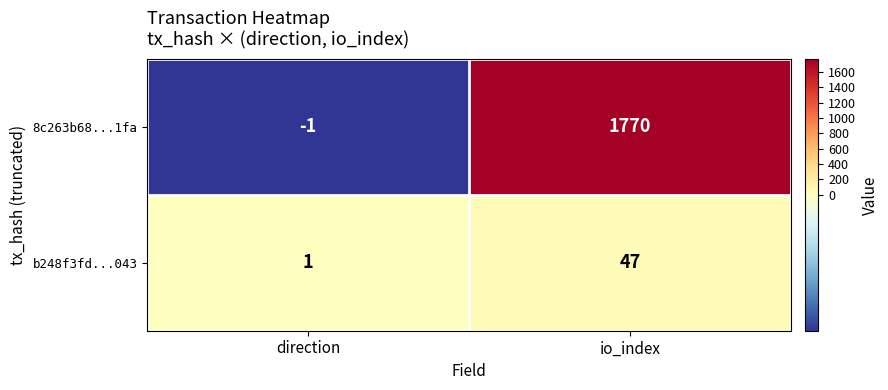

Reading left to right, what are all the values shown in this chart?

8c263b68...1fa: -1	1770
b248f3fd...043: 1	47